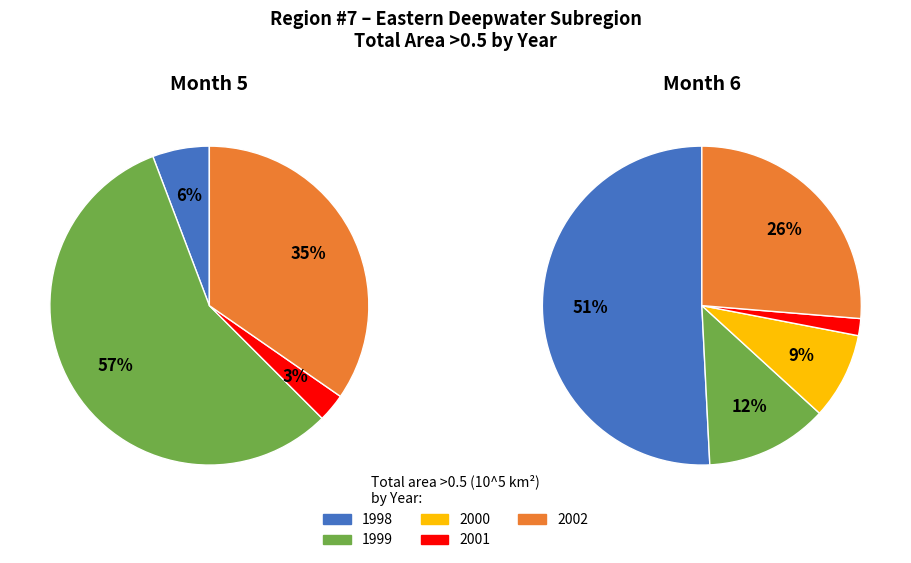

The 2002 slice represents 22% of the pie. True or false?

False